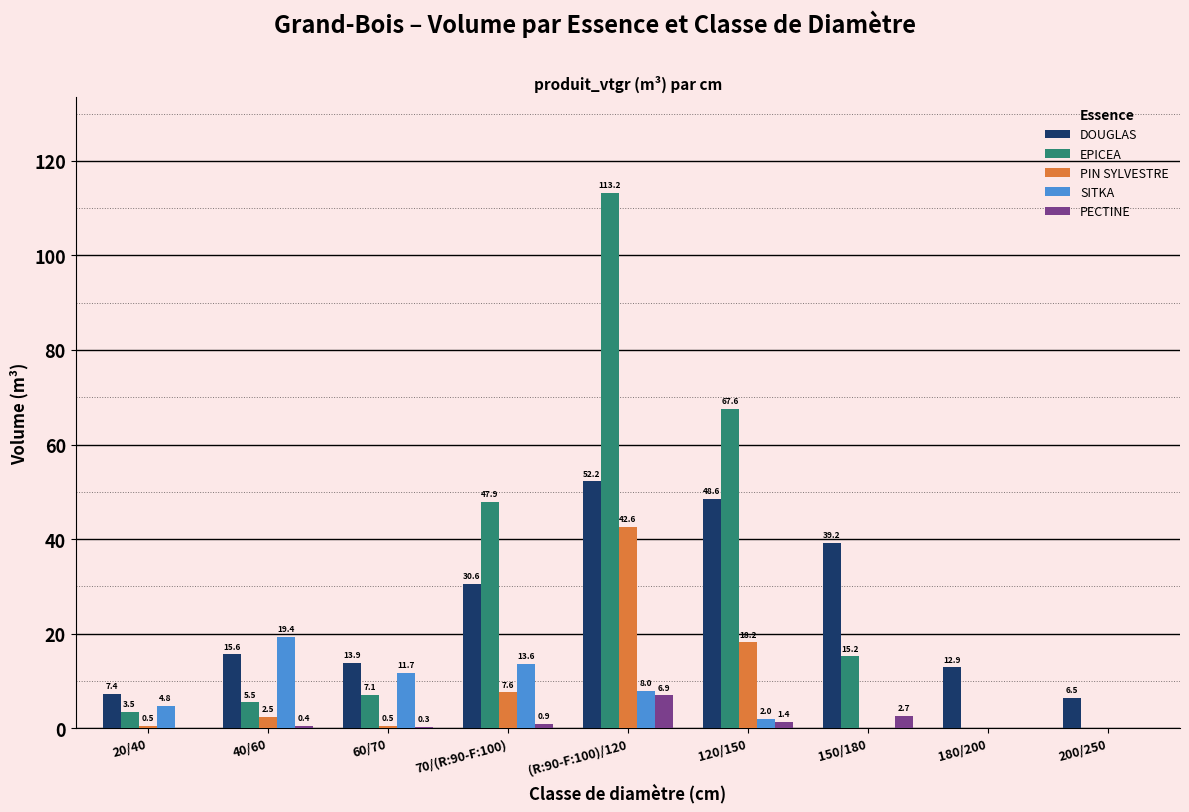

Are the bars grouped side by side (vs. stacked)?

Yes